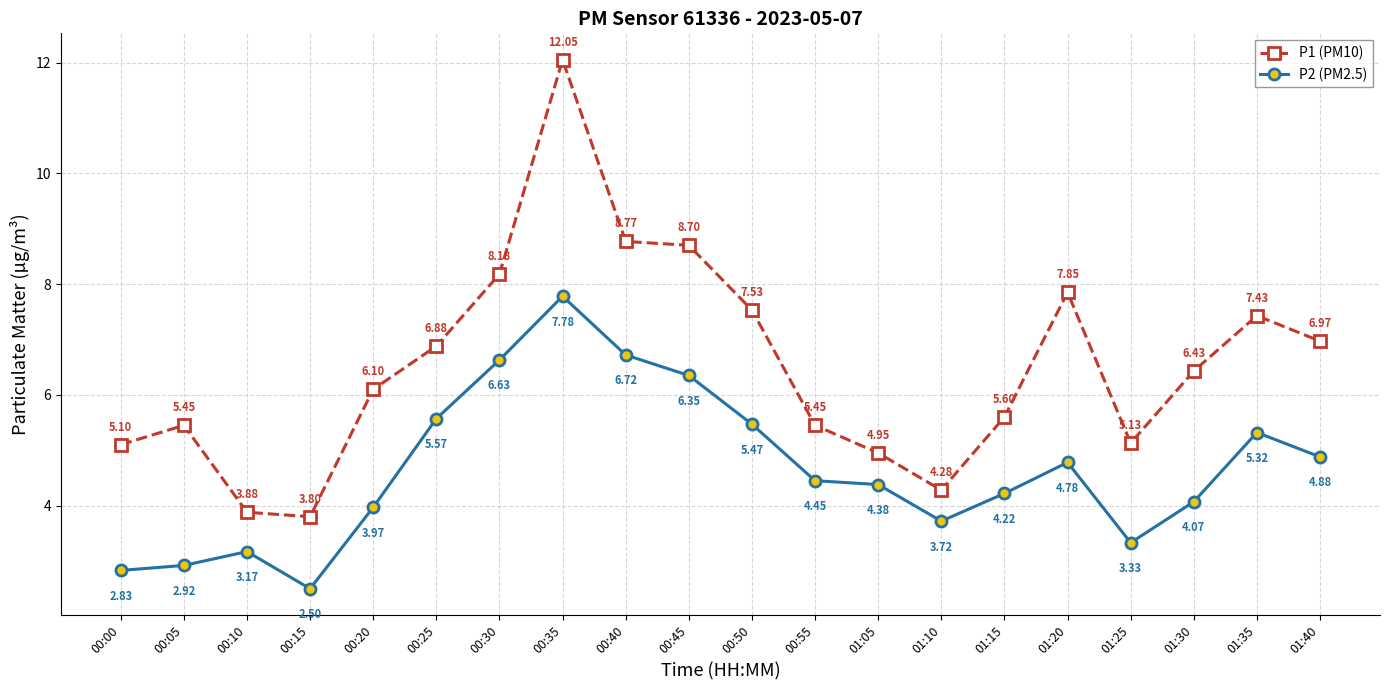

True or false: P2 (PM2.5) and P1 (PM10) intersect in this chart.

False